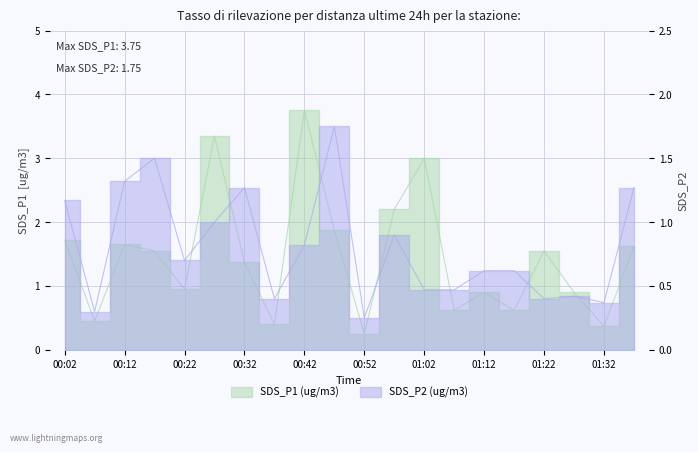

Which category has the lowest value across all series?

00:52